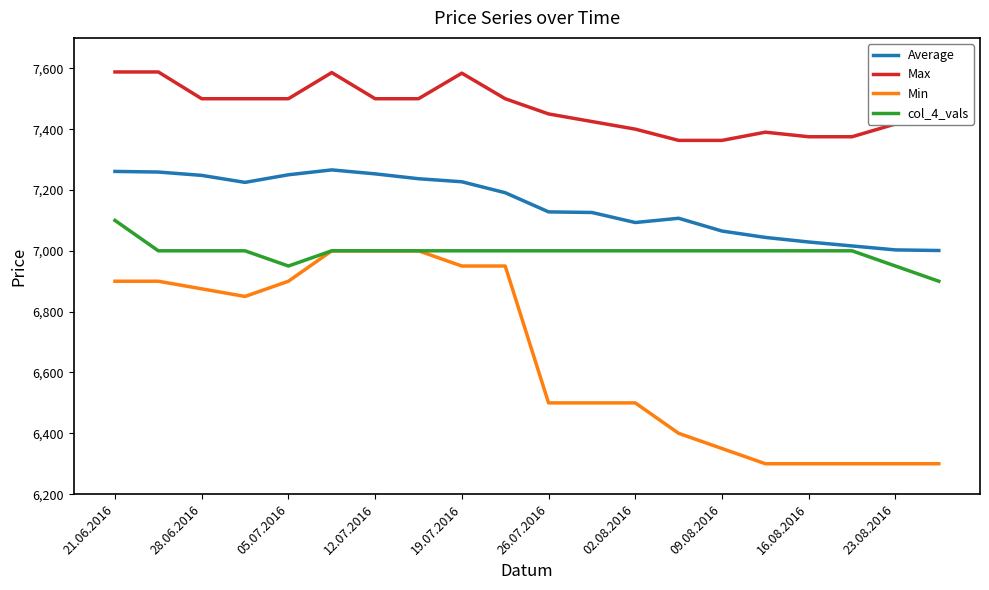

Rank the series by their average value, from highest to lowest.

Max, Average, col_4_vals, Min